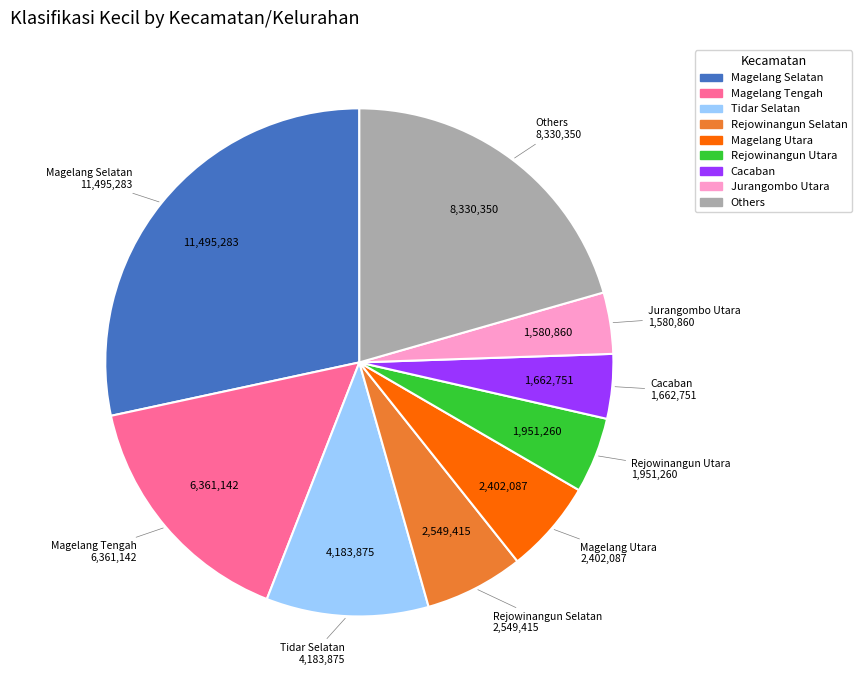

Count the number of slices in the pie.

9